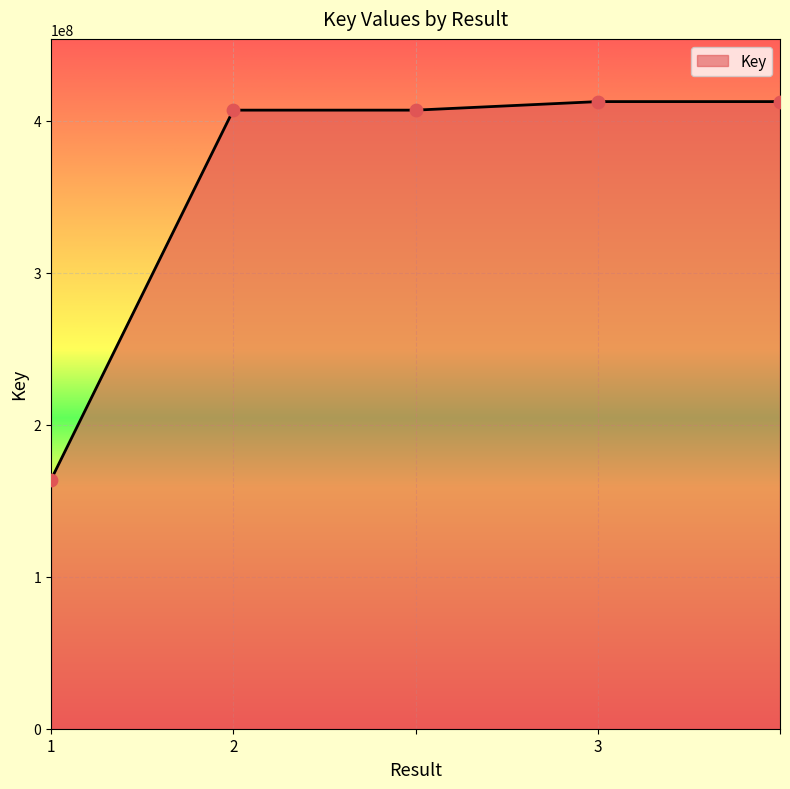

What is the difference between the second highest and minimum values?

248827114